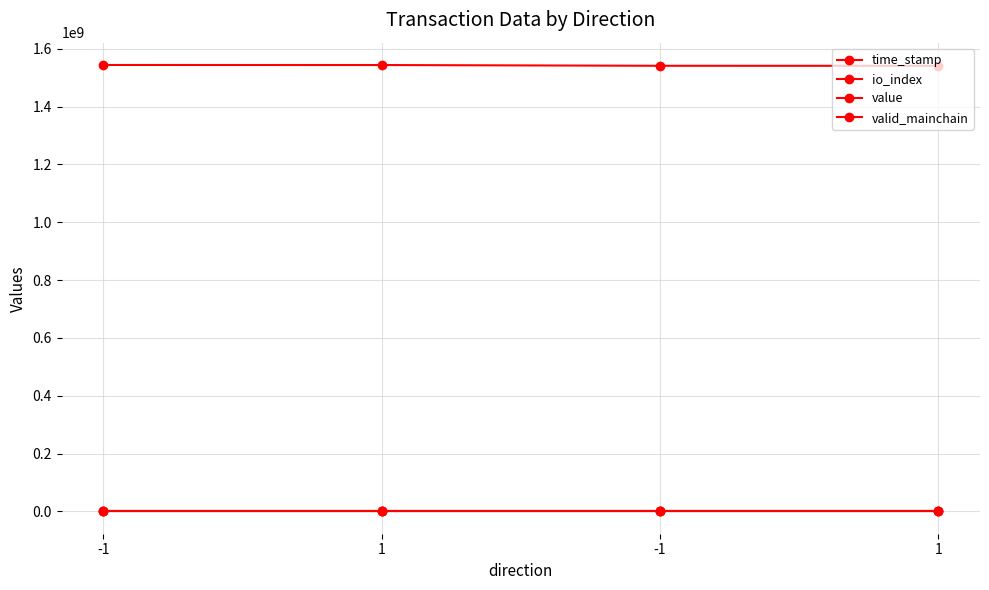

The value of io_index at 1 is 3.0. True or false?

True